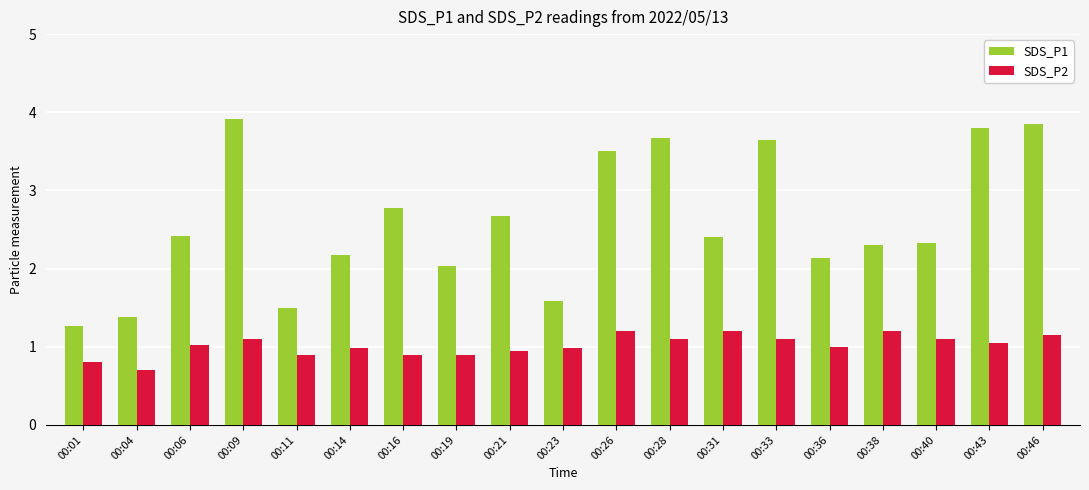

At which label does SDS_P1 first exceed 2?

00:06